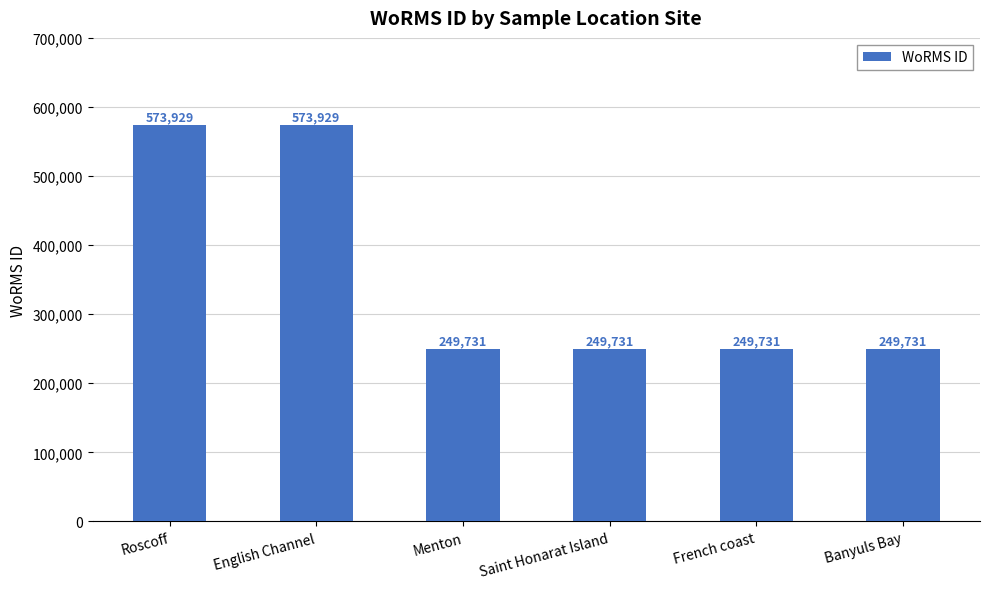

What position from the left is Roscoff?

1